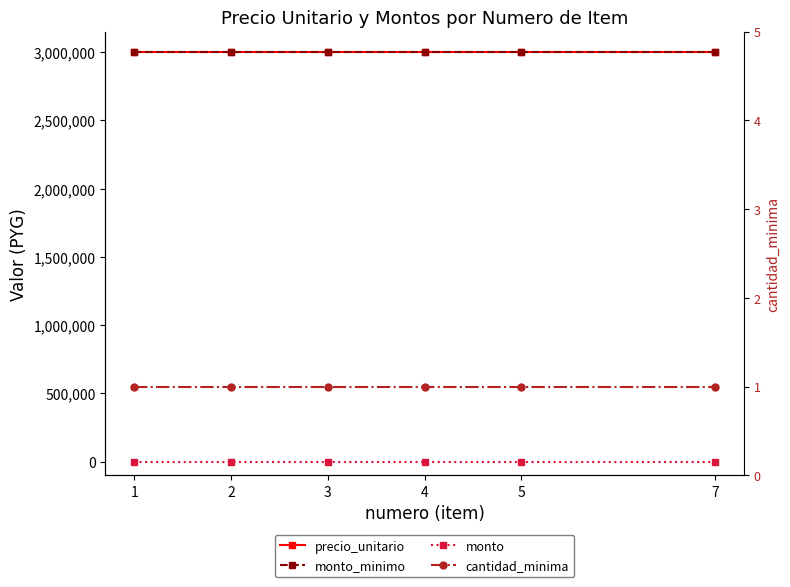

Reading right to left, transcribe all the data shown in this chart.

precio_unitario: 3000000	3000000	3000000	3000000	3000000	3000000
monto_minimo: 3000000	3000000	3000000	3000000	3000000	3000000
monto: 0	0	0	0	0	0
cantidad_minima: 1	1	1	1	1	1